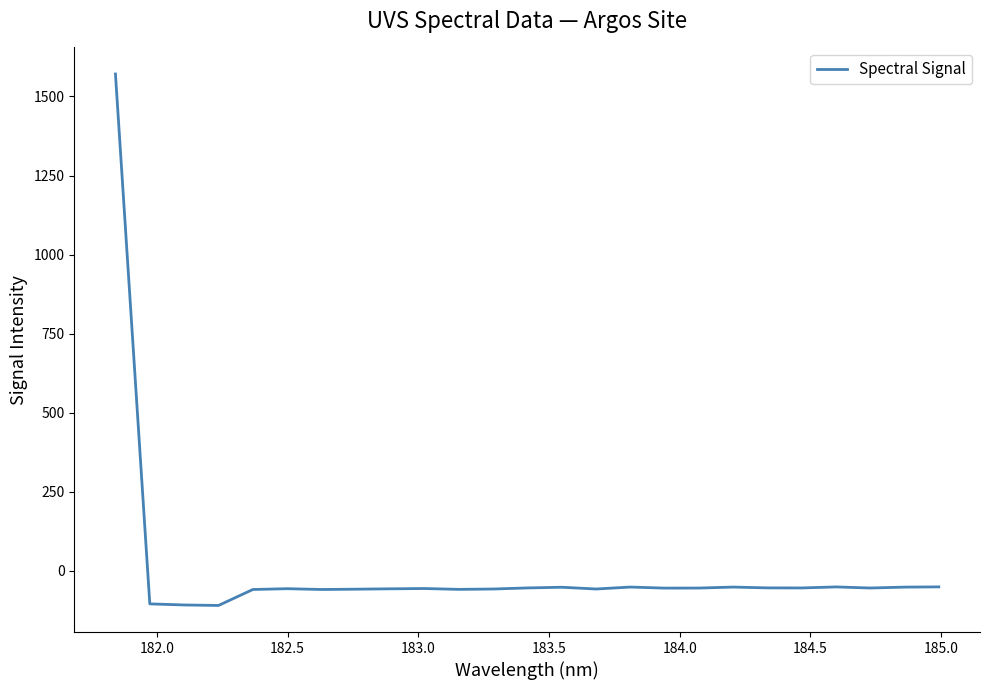

What is the smallest value displayed?

-109.1